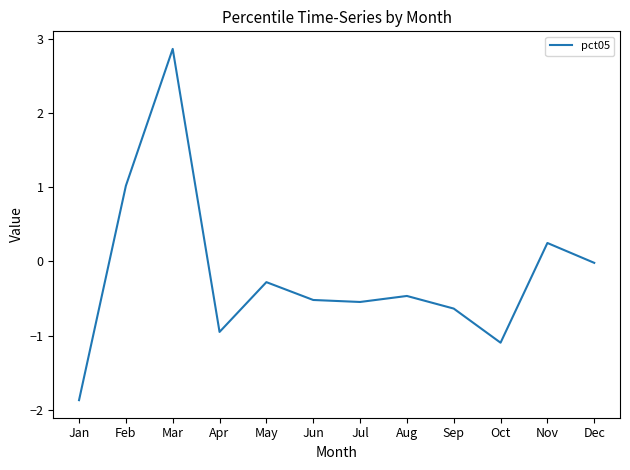

Count the number of data series in this chart.

1